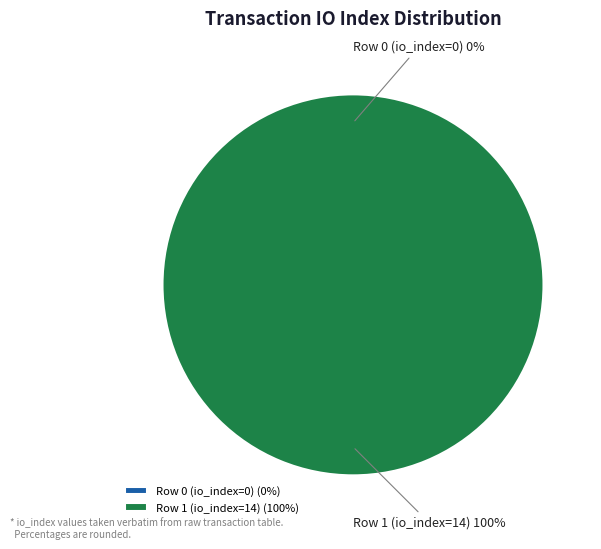

How many slices are in this pie chart?

2